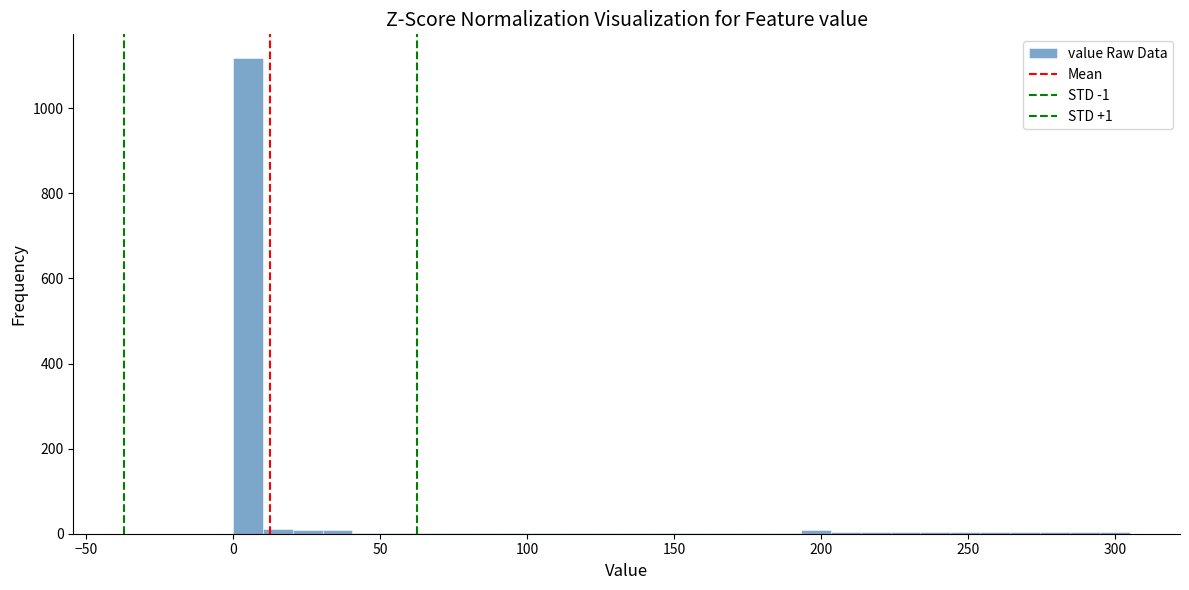

Read against the x-axis, roughly where is the centre of the tallest bar?

5